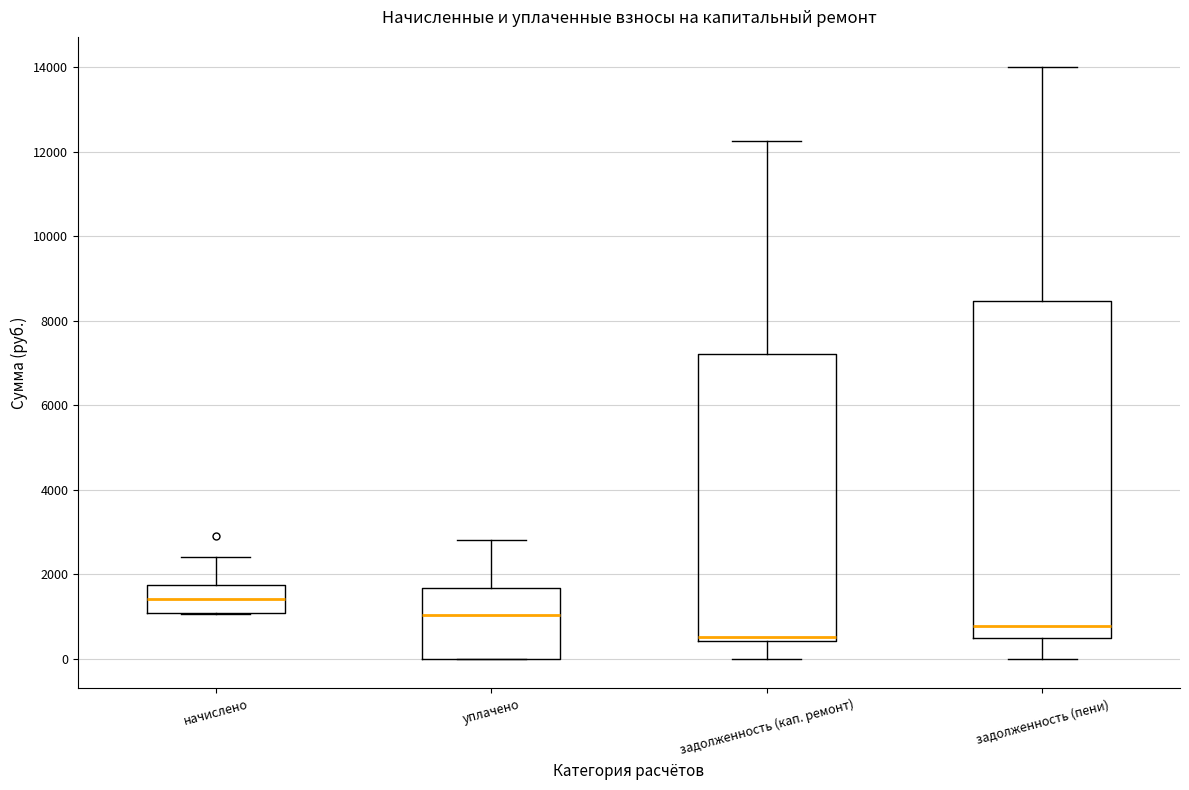

Where is the lower edge of the box for уплачено on the y-axis? The values are not printed on the chart, so give them approximately, as read against the axis.

0